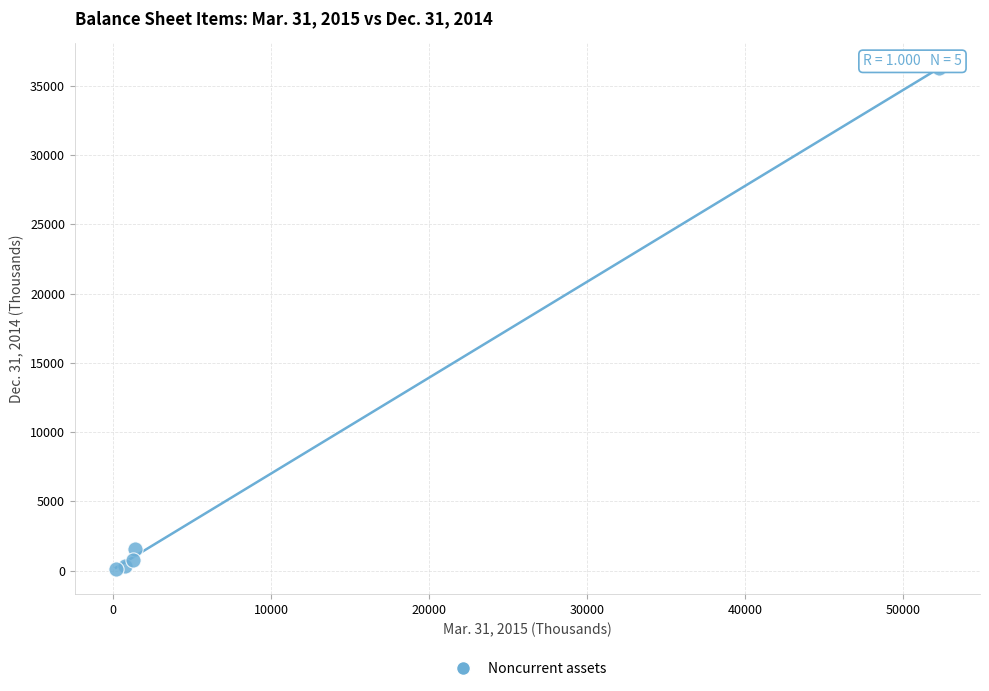

What Y value in the scatter plot is closest to 18188?

1588